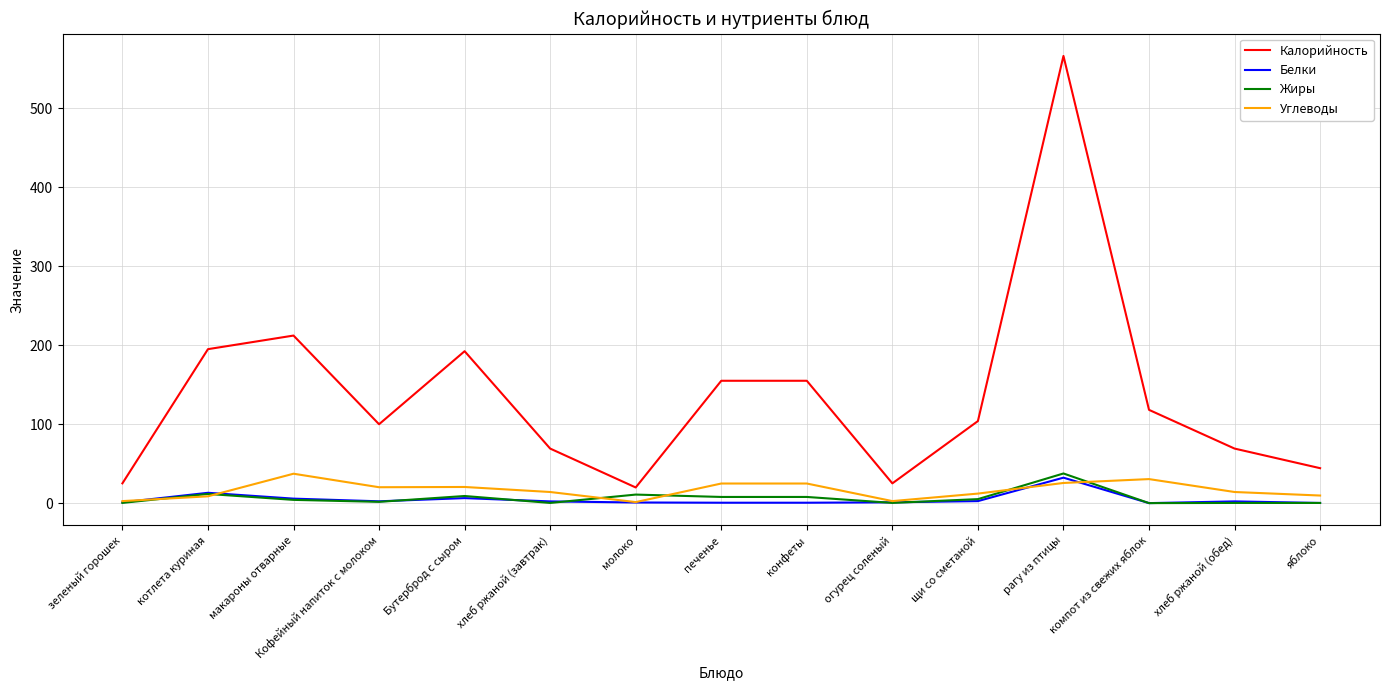

Between зеленый горошек and компот из свежих яблок, which series saw the biggest shift?

Калорийность